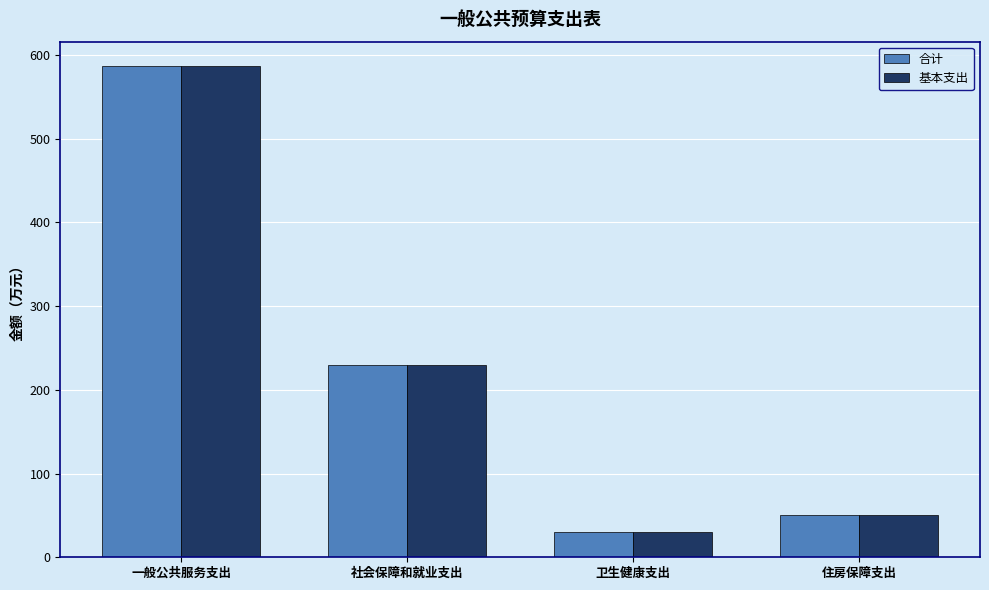

What position from the right is 社会保障和就业支出?

3